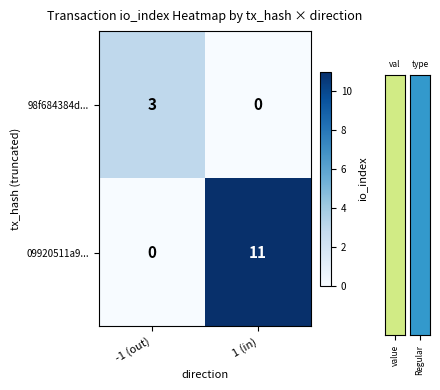

Count the number of data series in this chart.

2